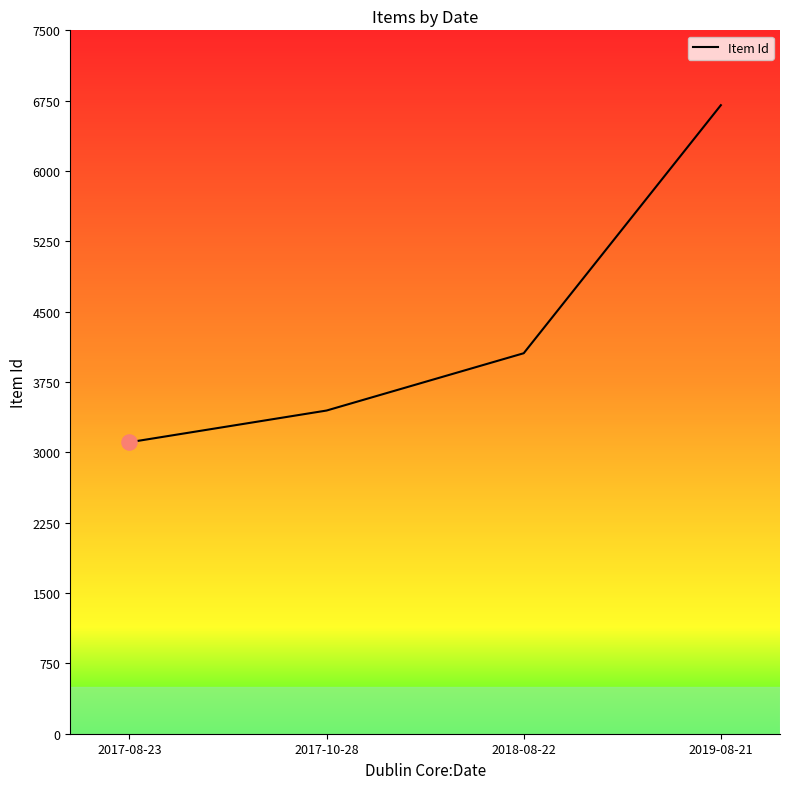

Between 2018-08-22 and 2019-08-21, which is larger?

2019-08-21